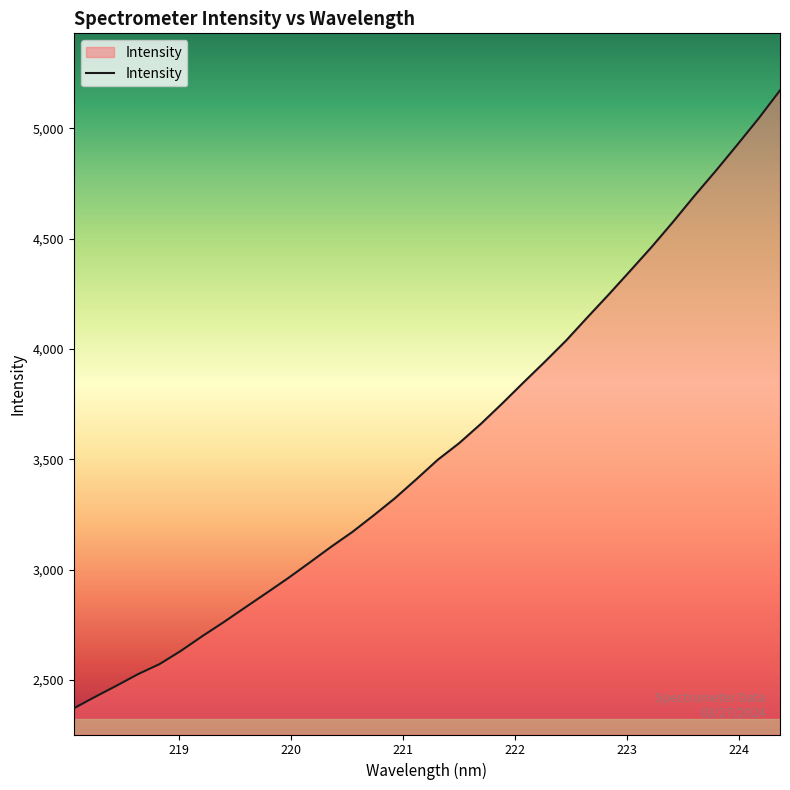

What is the smallest value displayed?

2370.9